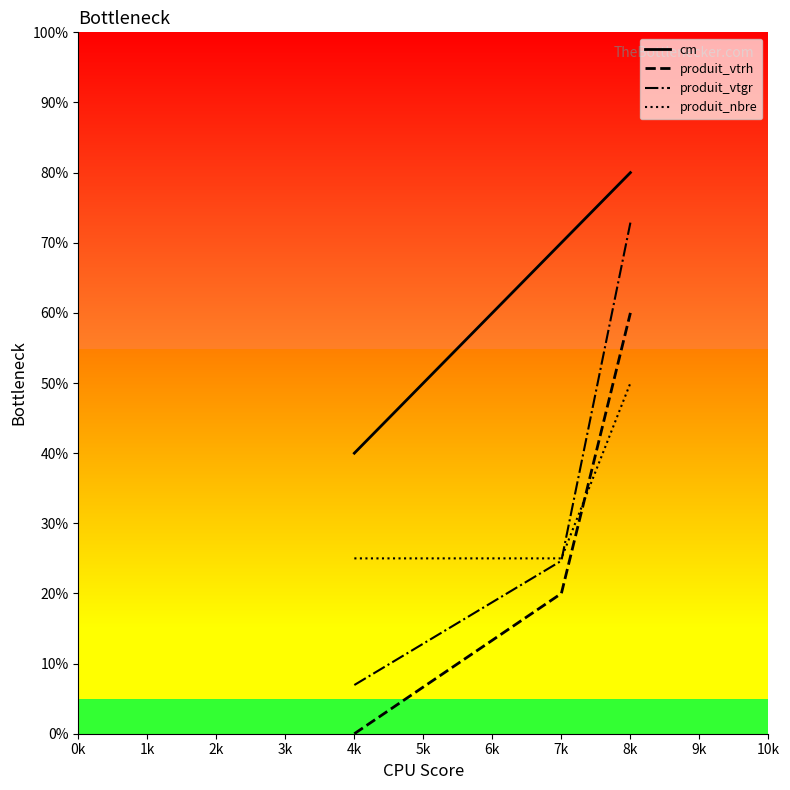

Is it true that produit_vtgr equals 6.9 at 4k?

True